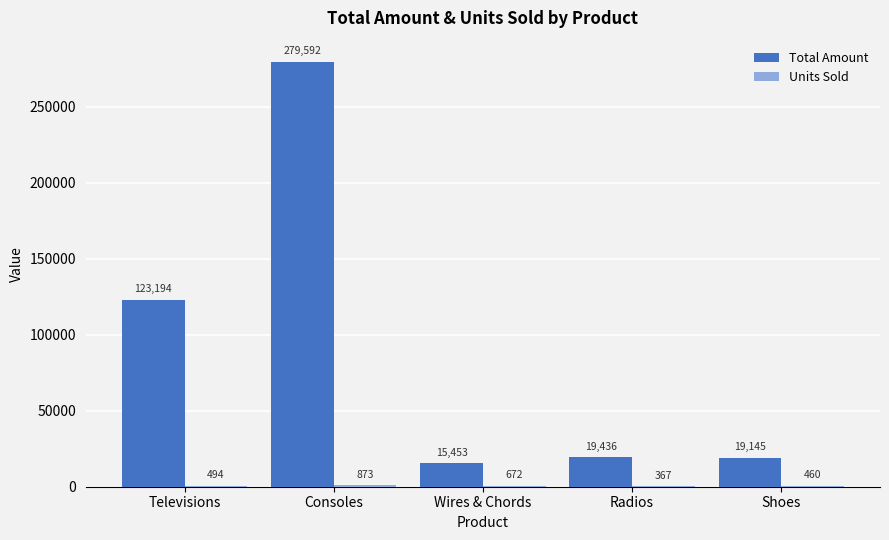

How many groups of bars are there?

5